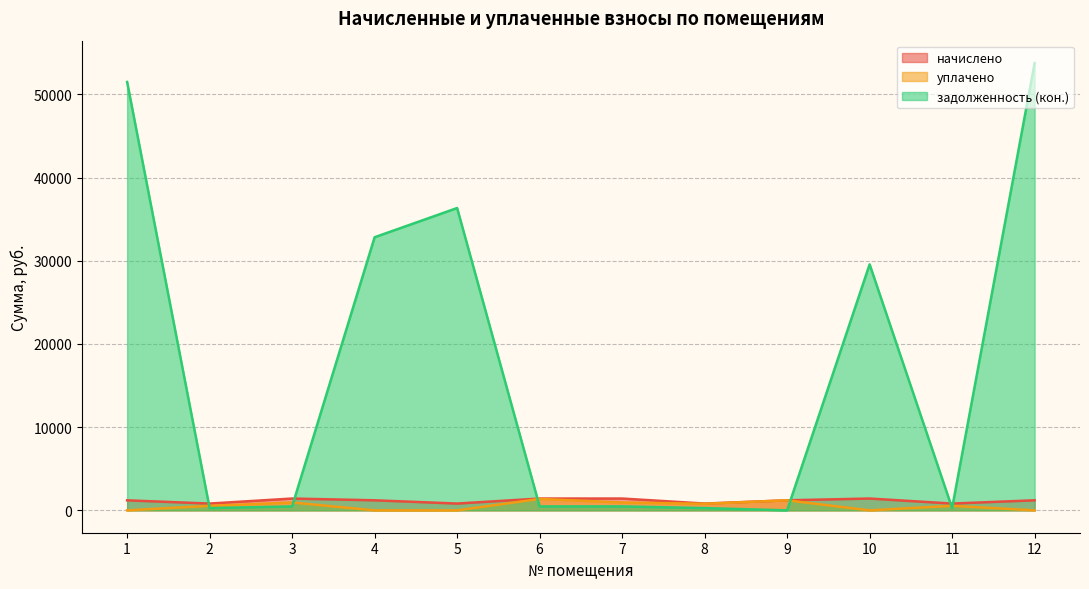

How many values in задолженность (кон.) are above zero?

11